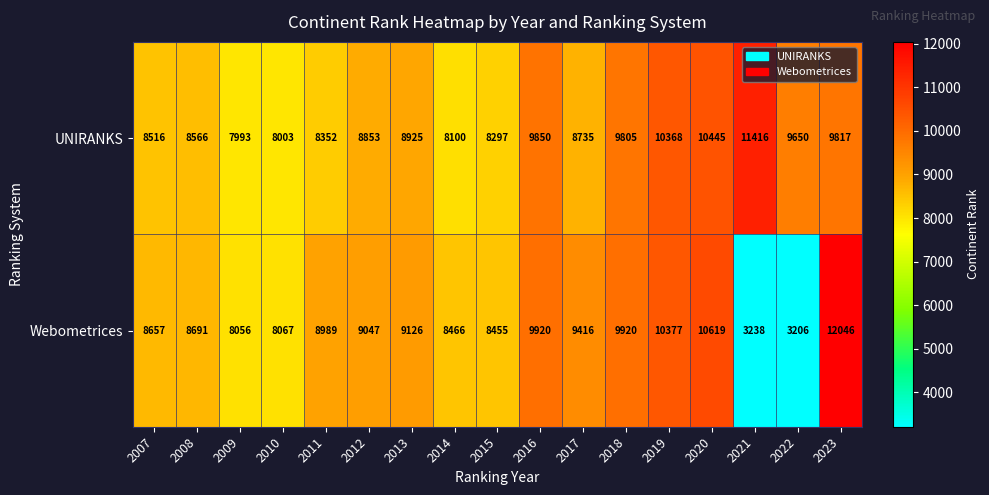

True or false: UNIRANKS has a value of 2894 at 2010.

False